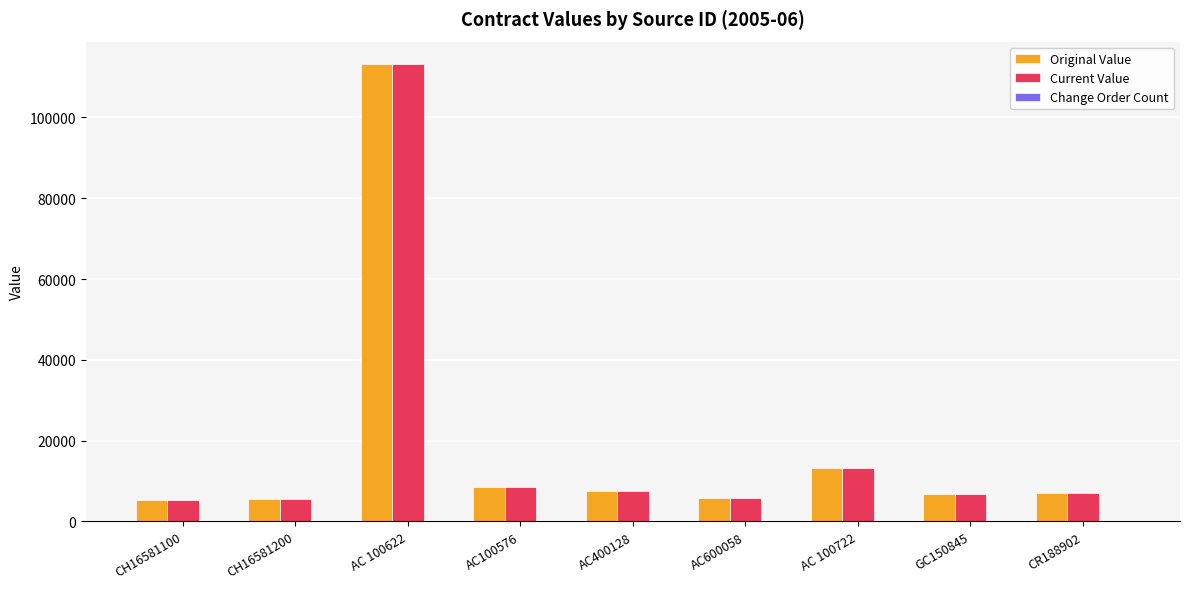

Is the value of Original Value at CH16581100 greater than the value of Current Value at AC 100722?

No